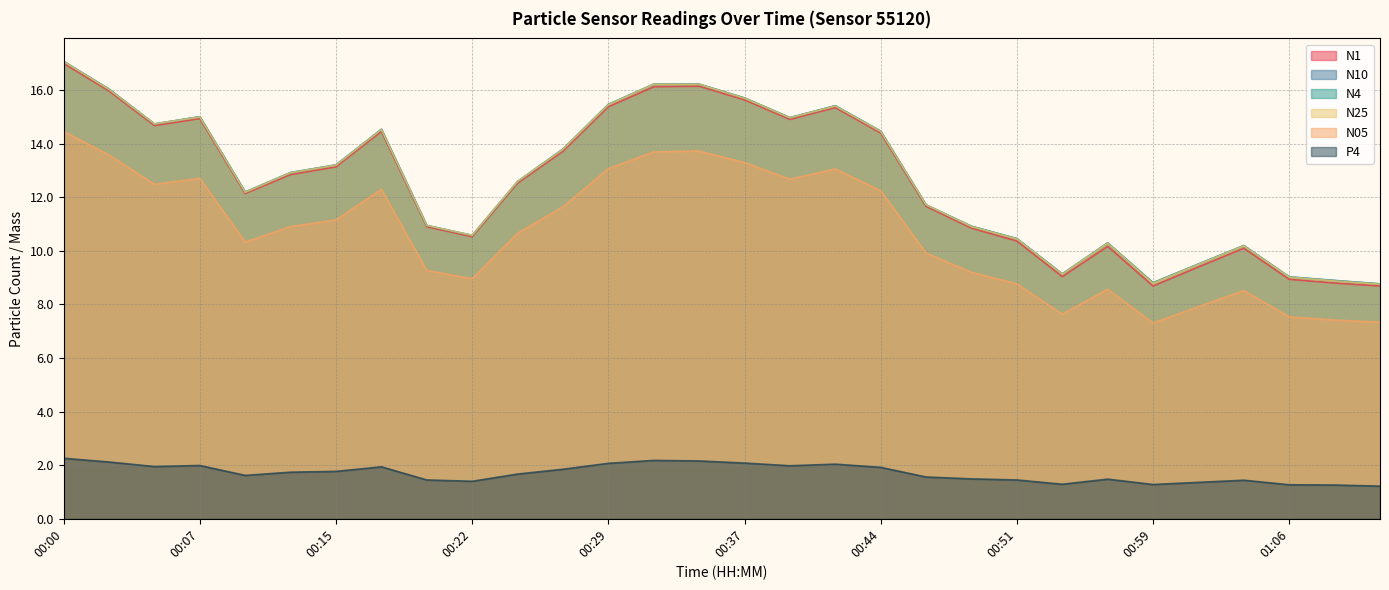

Between 00:59 and 00:12, which is larger?

00:12